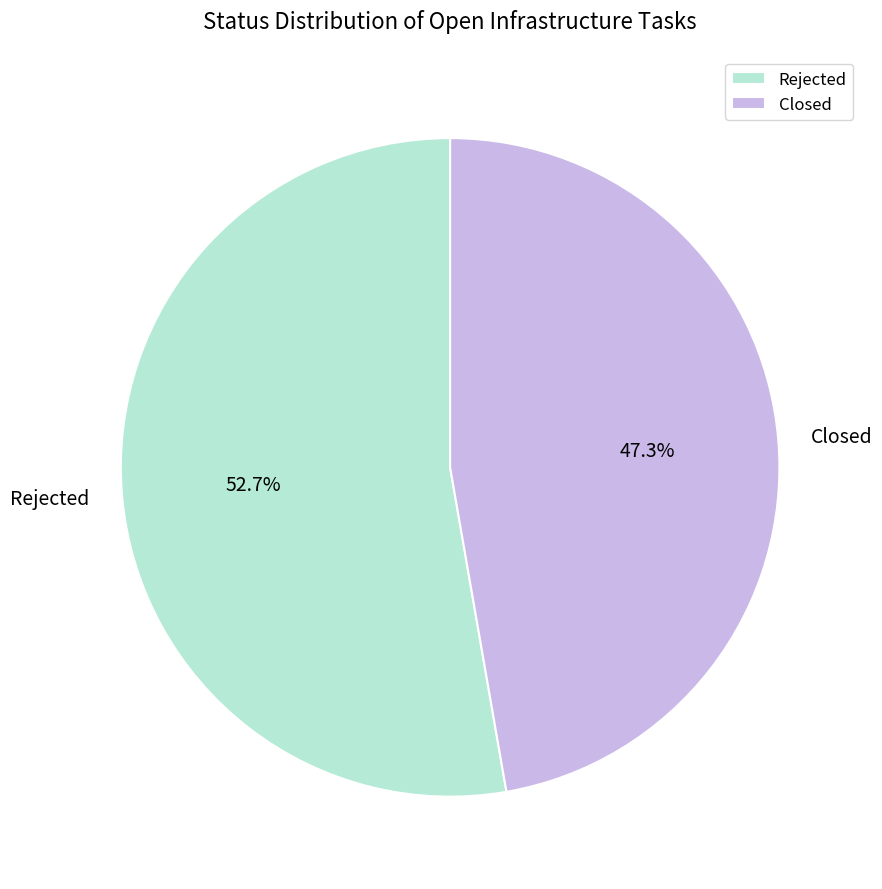

Which category has the smallest portion of the pie?

Closed